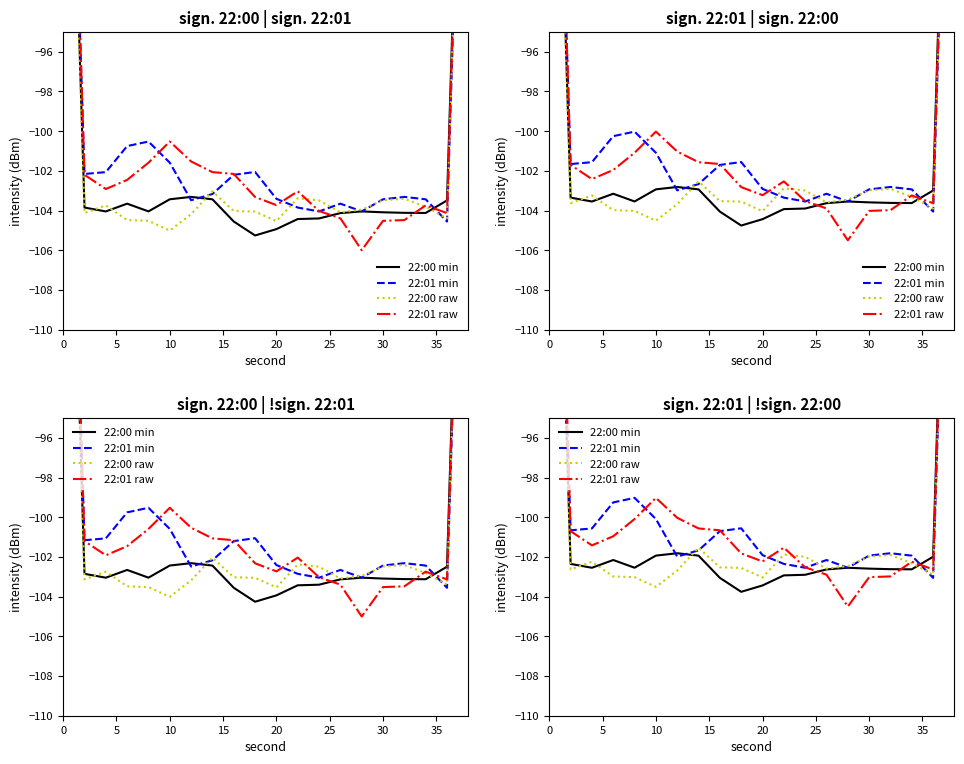

Is the value of 22:01 min at 5 greater than the value of 22:00 min at 40?

Yes